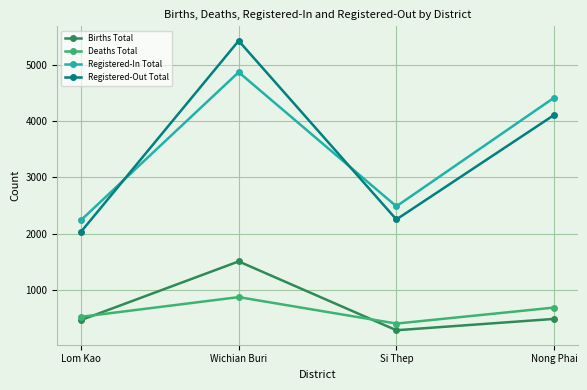

What is the approximate value of Registered-Out Total at Lom Kao, to the nearest 50?

2050